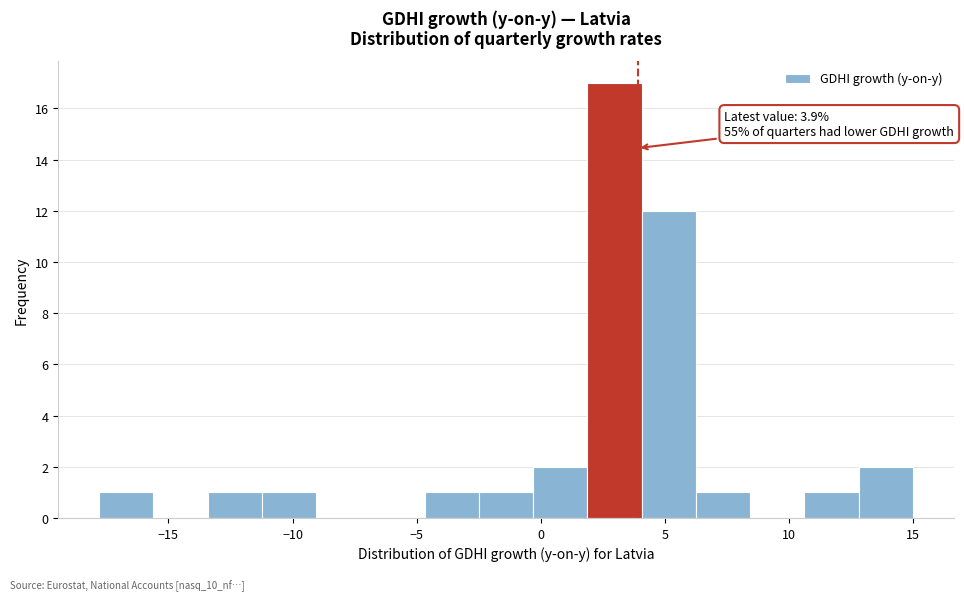

Which range on the x-axis has the tallest bar?

2.0 to 4.0